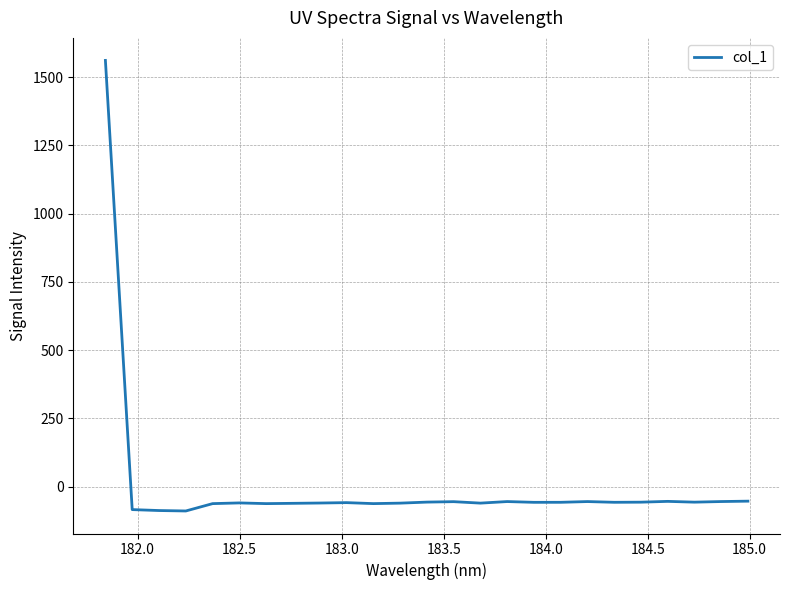

What is the difference between the maximum and minimum values?

1650.0